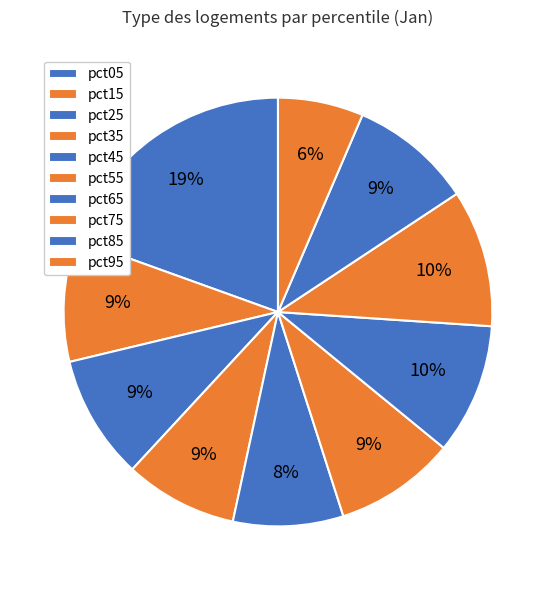

Is it true that pct75 is 10% of the pie?

True